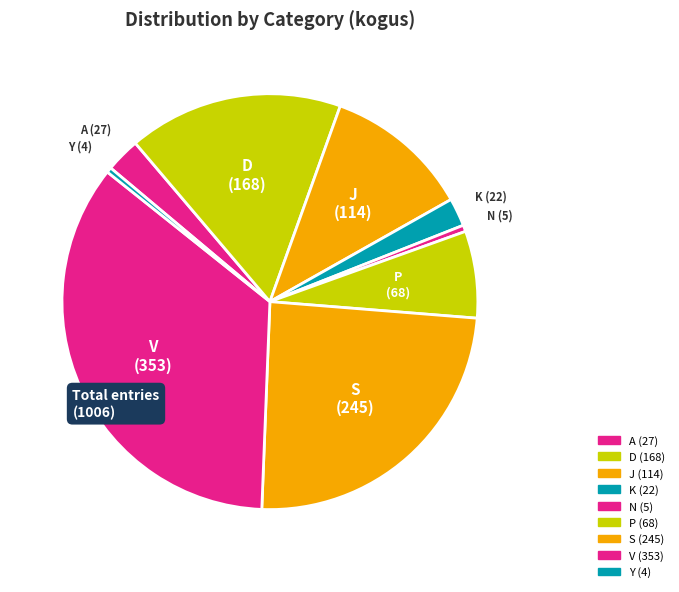

Rank the categories by value from highest to lowest.

V, S, D, J, P, A, K, N, Y